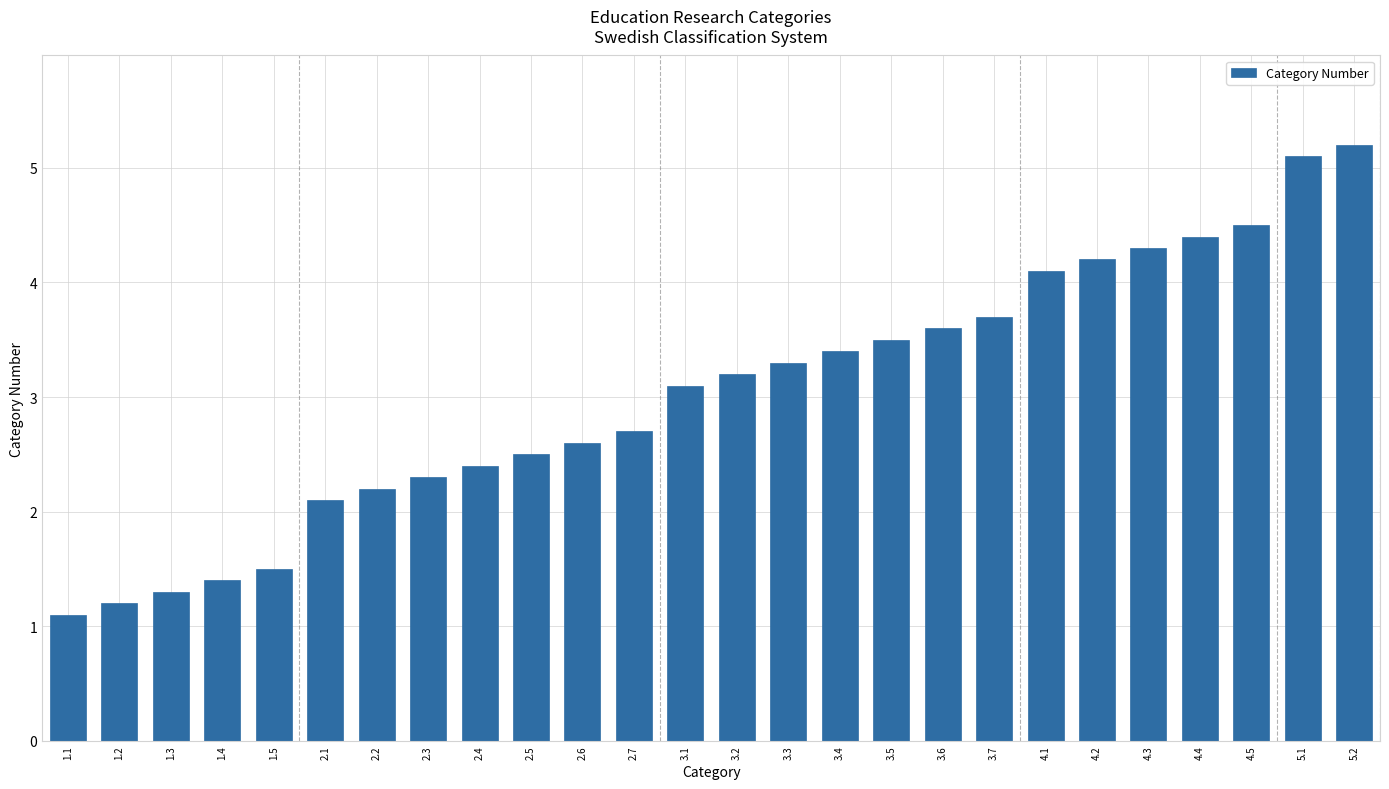

Which has a higher value, 5.2 or 2.7?

5.2